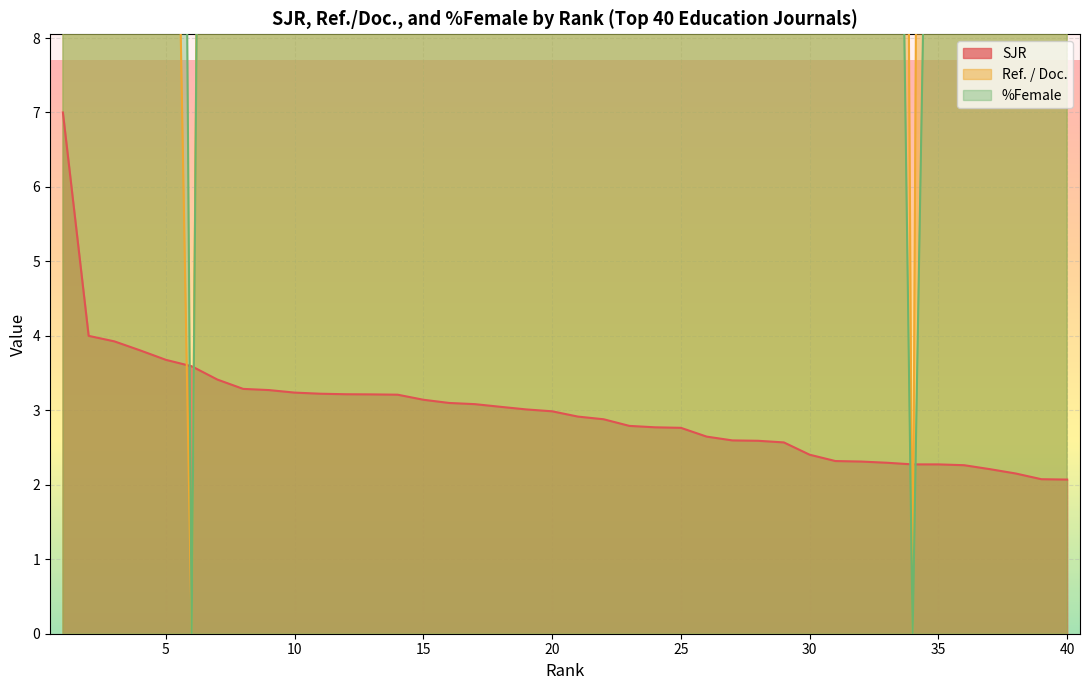

What is the difference between the maximum and second lowest values in the Ref. / Doc. series?

81.0